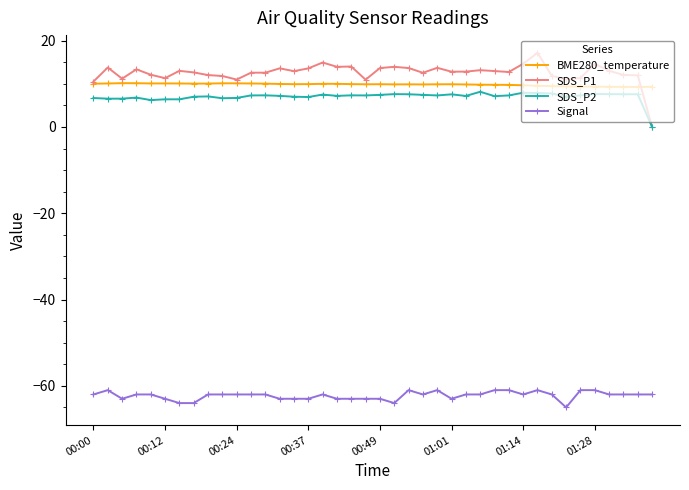

True or false: BME280_temperature and Signal intersect in this chart.

False